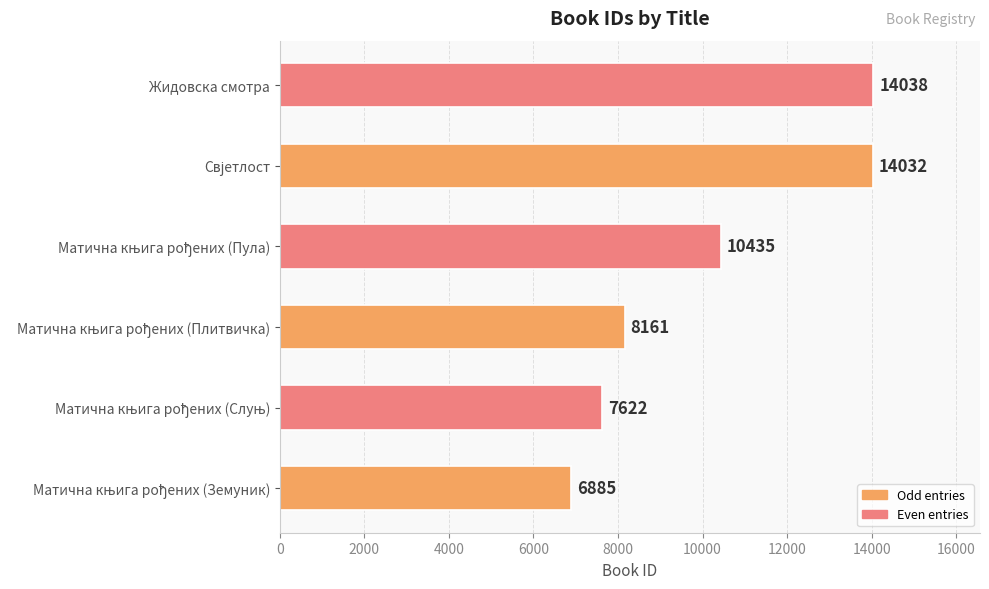

What is the approximate value at Жидовска смотра?

14038